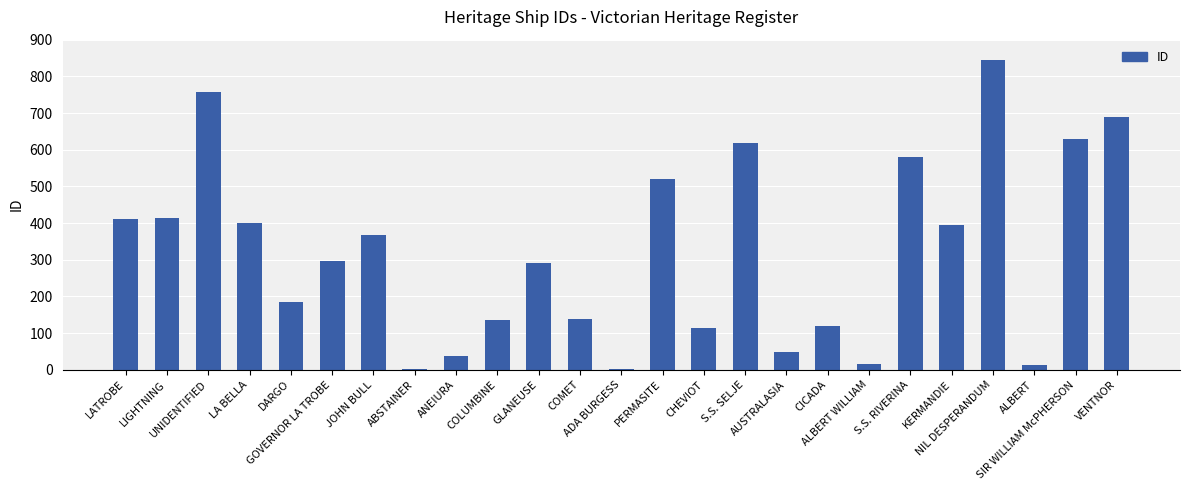

What is the sum of all values?

8021